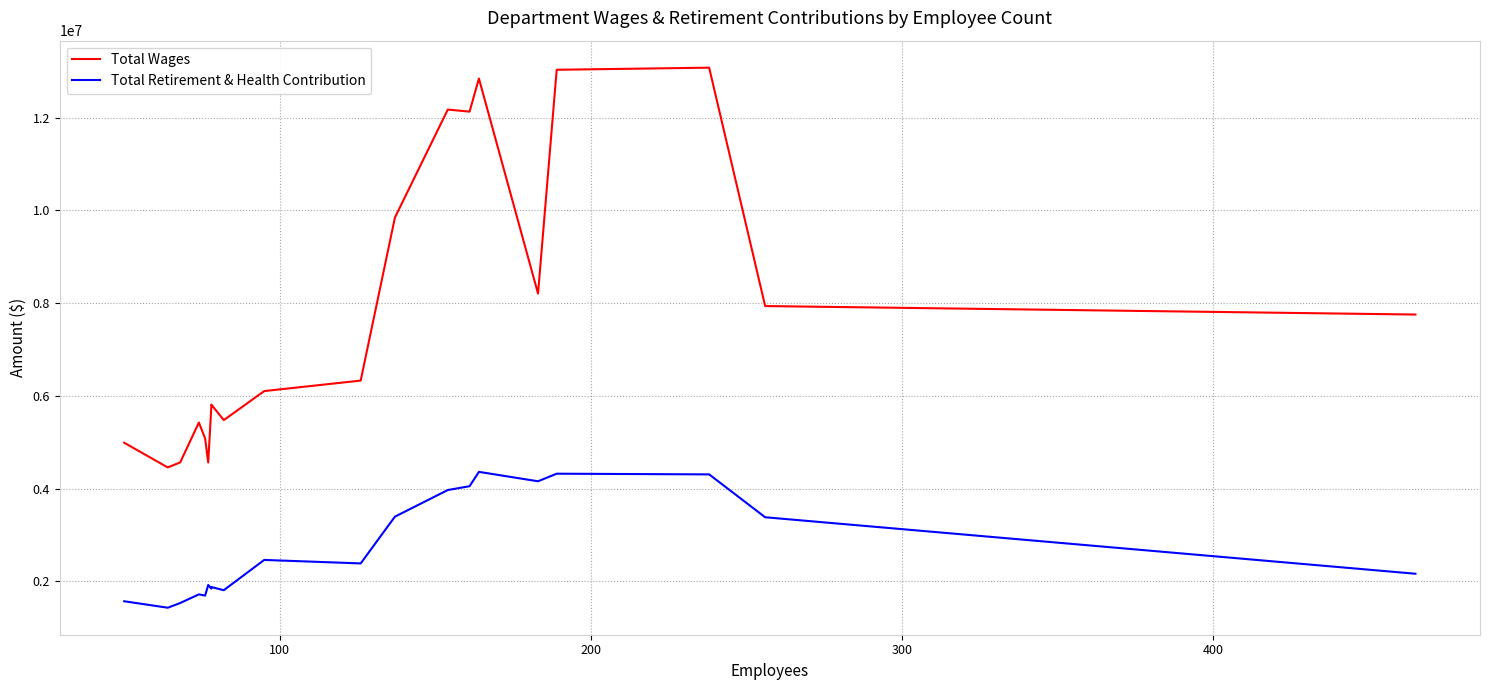

Reading left to right, list all the values displayed in this chart.

Total Wages: 4989752	4457291	4566609	5426503	5082527	4563917	5767101	5812804	5477923	6104063	6330289	9845026	12174371	12130060	12844077	8205747	13032555	13077899	7937414	7754513
Total Retirement & Health Contribution: 1571719	1432445	1534336	1720044	1693680	1923051	1844713	1879070	1810488	2463025	2387577	3395830	3970445	4053059	4361965	4159045	4322455	4307520	3383217	2165159